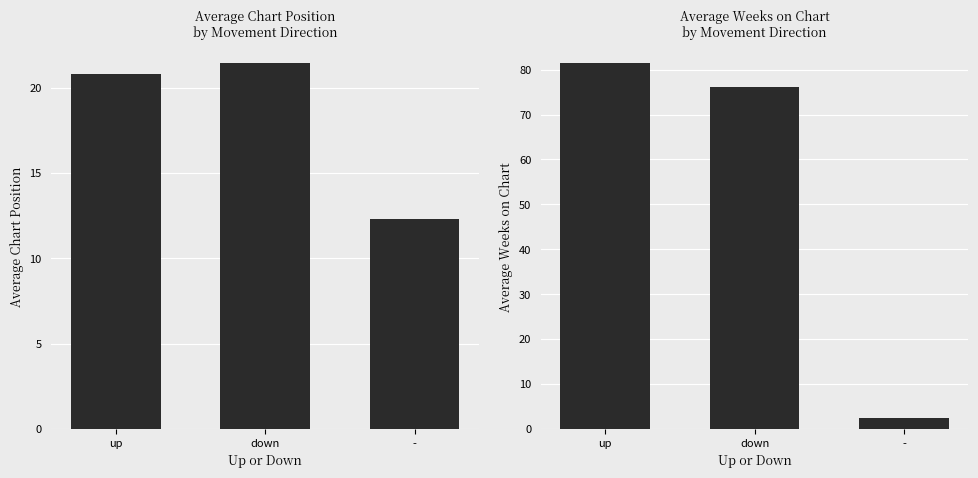

What is the value of the Avg Position bar at the 2nd from the left?

21.4